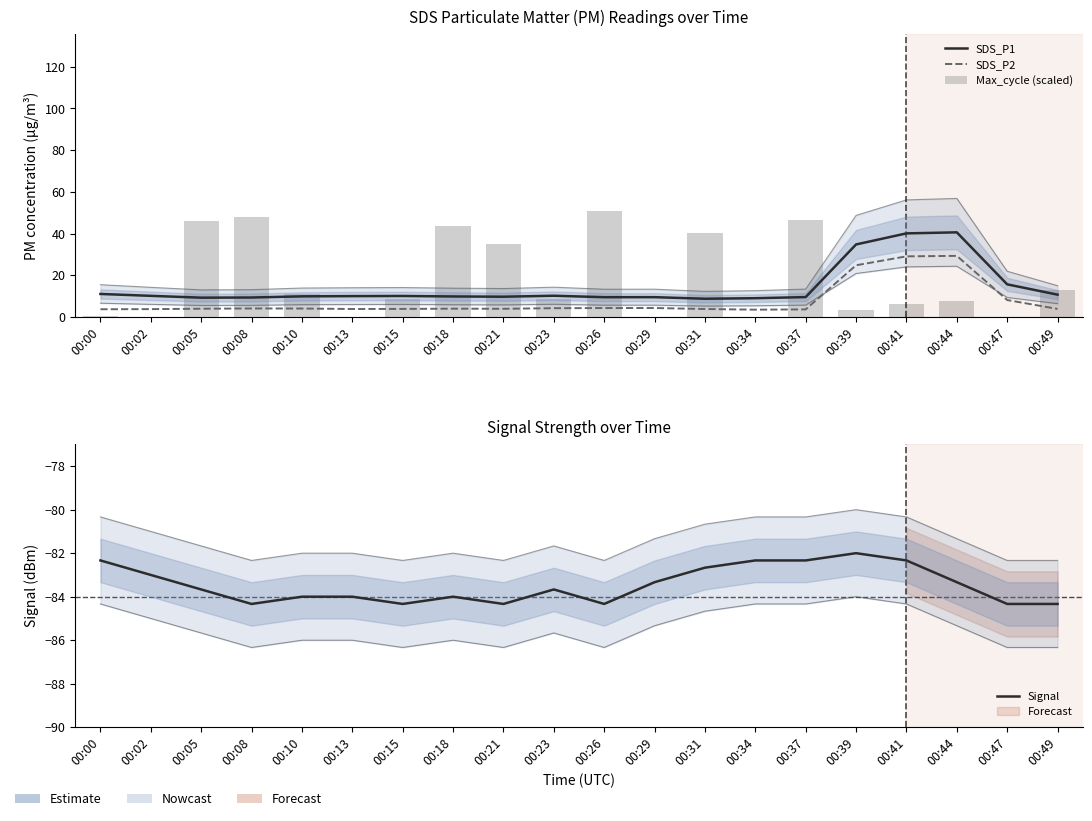

How many series are shown in this chart?

4